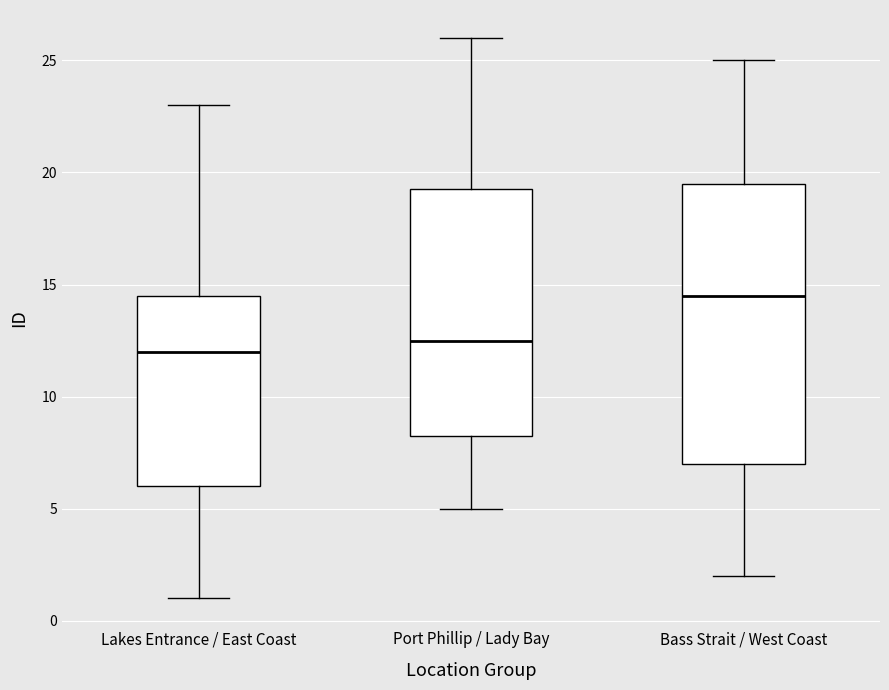

Which box has the lowest median line?

Lakes Entrance / East Coast